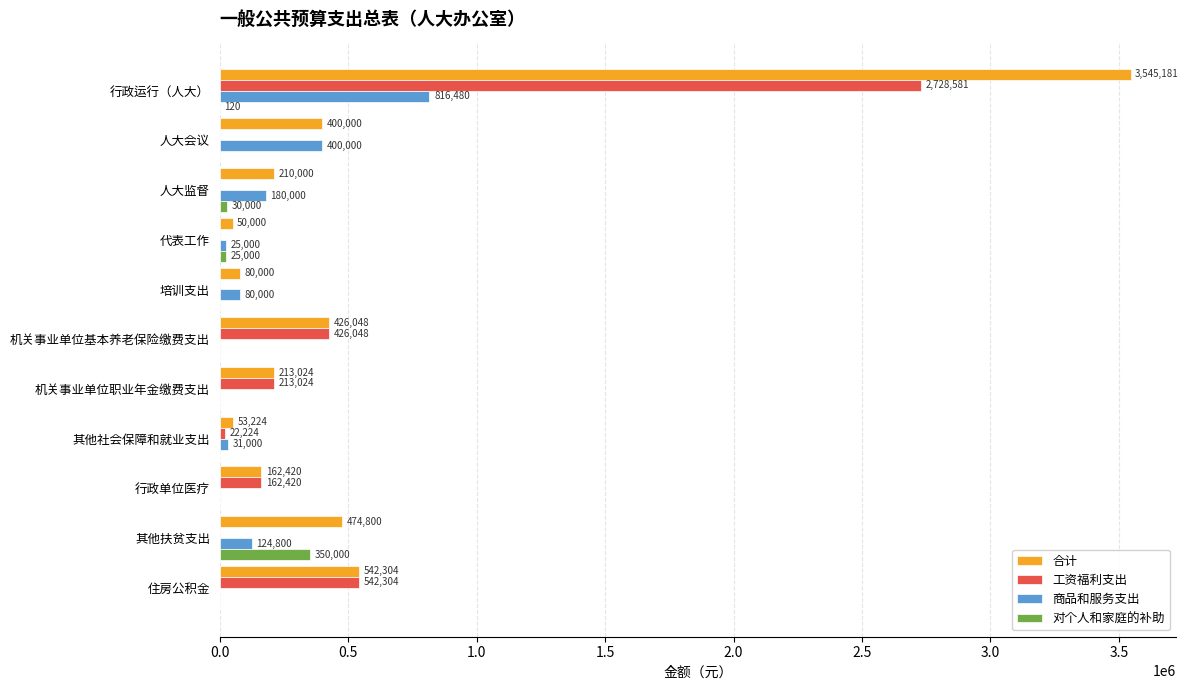

What is the sum of the 工资福利支出 values at 培训支出 and 行政运行（人大）?

2728581